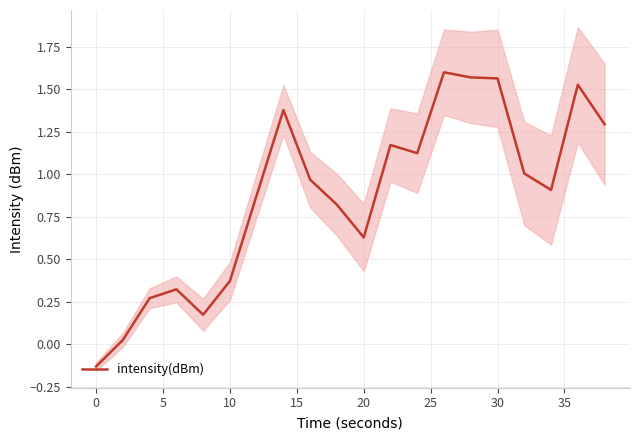

What is the value of the 7th point from the left?

0.9